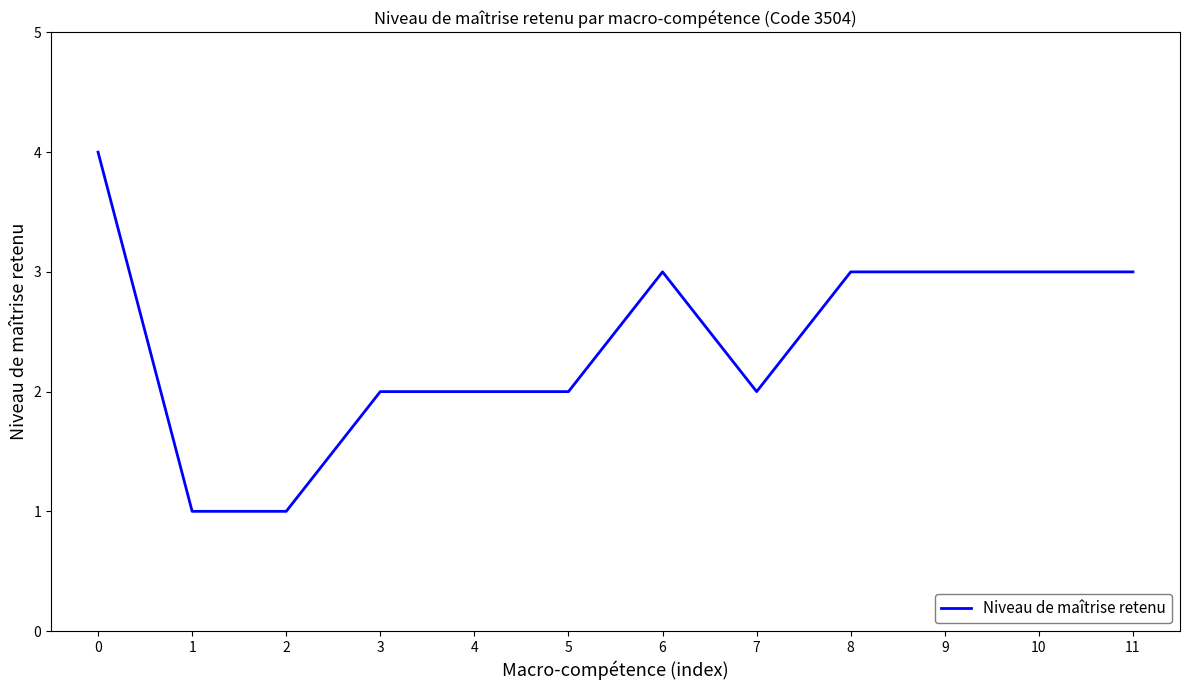

Reading left to right, list all the values displayed in this chart.

4	1	1	2	2	2	3	2	3	3	3	3